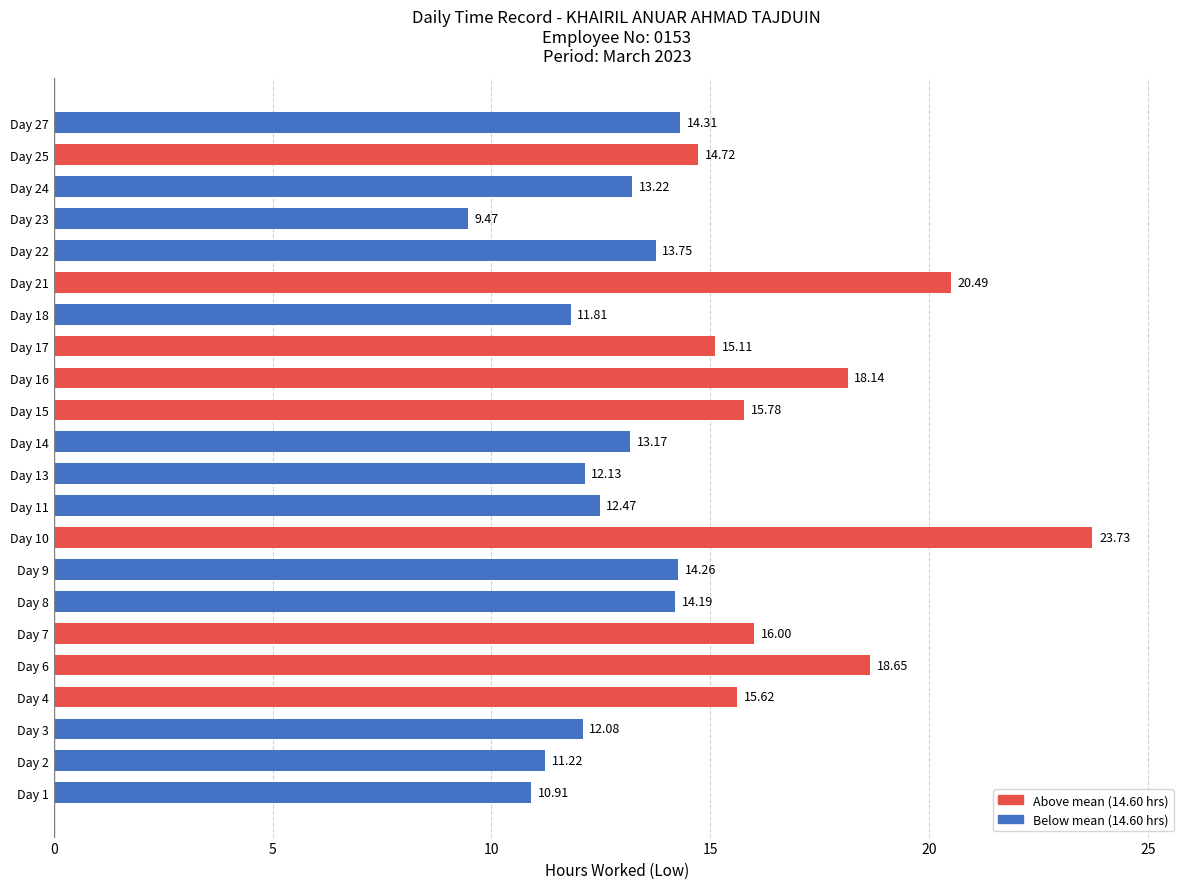

Which category has the lowest value across all series?

Day 23